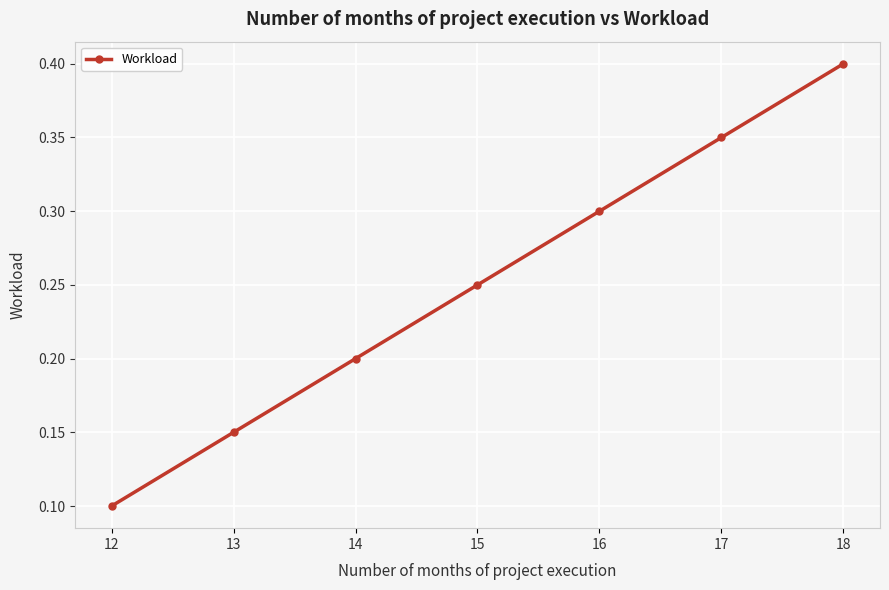

True or false: the data shows 0.3 at 17.

True